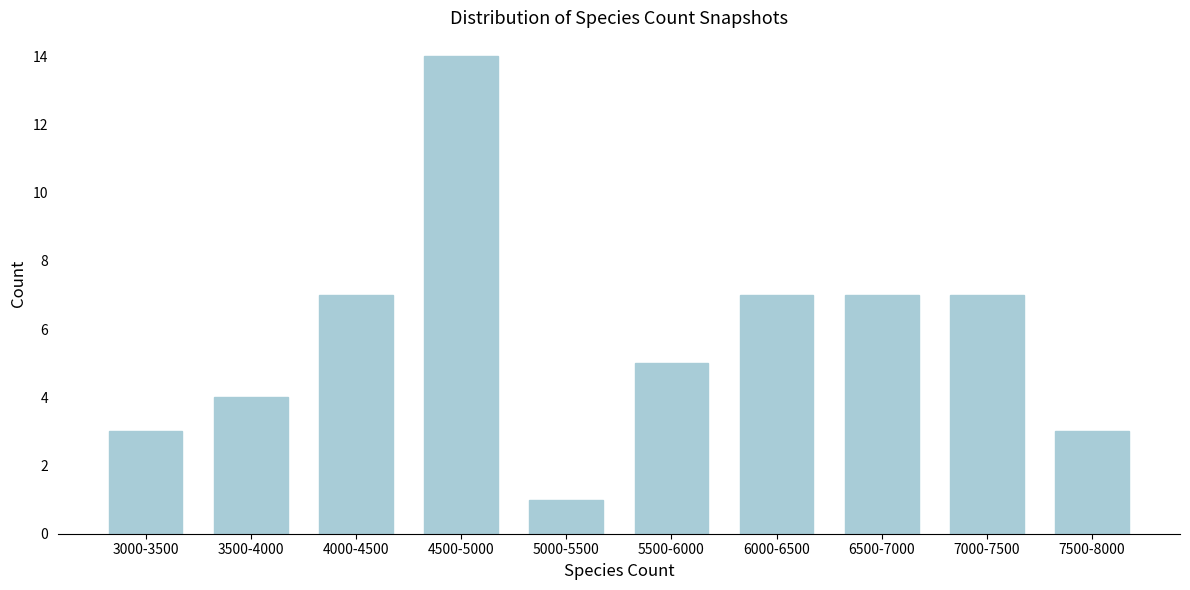

Reading left to right, extract all data points from this chart.

3	4	7	14	1	5	7	7	7	3